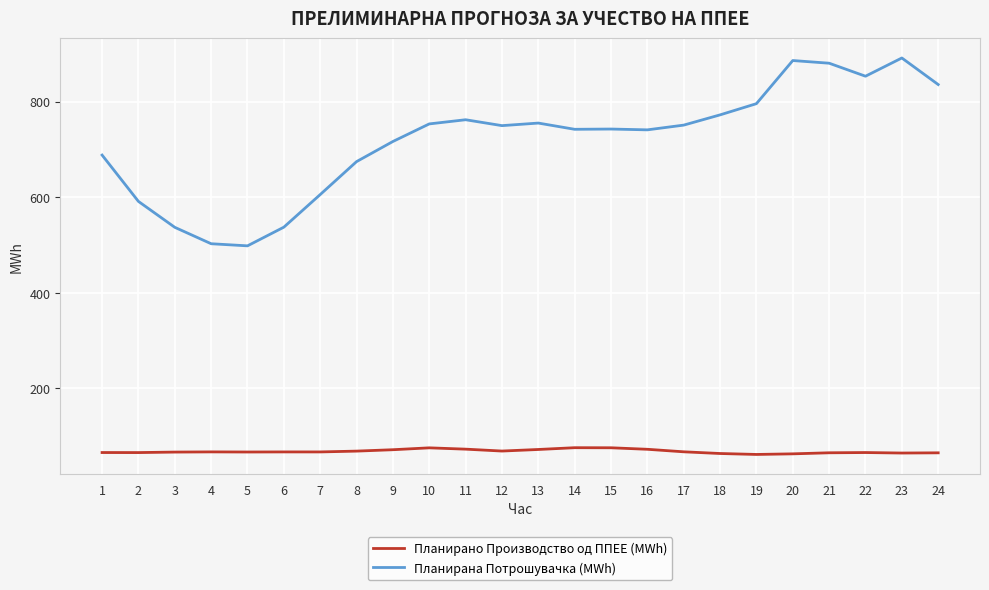

Where is the first local maximum for Планирана Потрошувачка (MWh)?

11